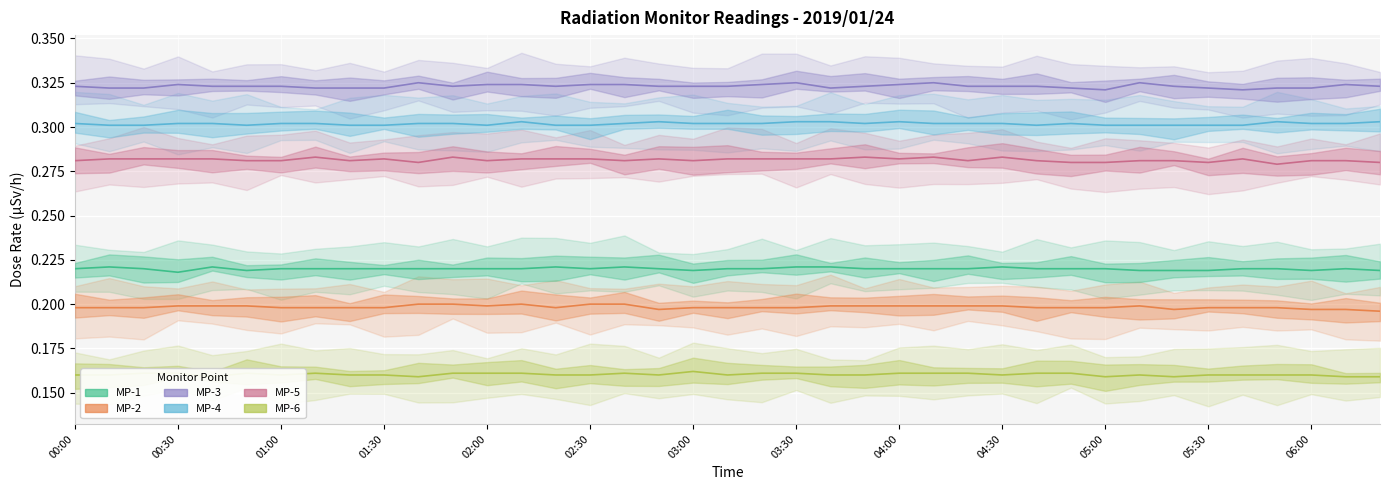

Which has a higher value, 03:00 or 03:30?

03:00